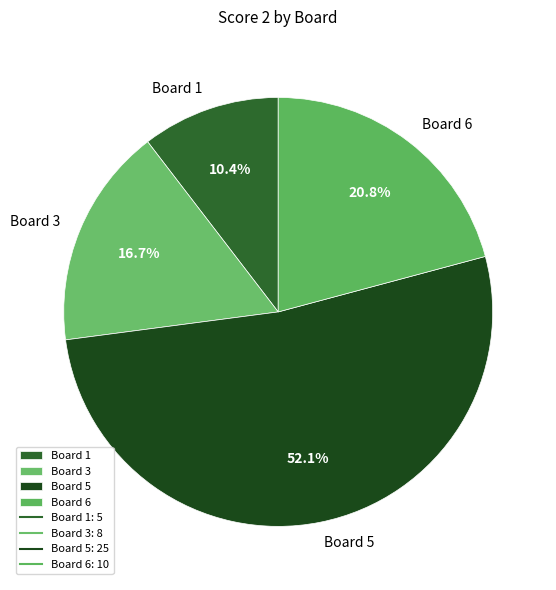

How many segments does this pie chart have?

4